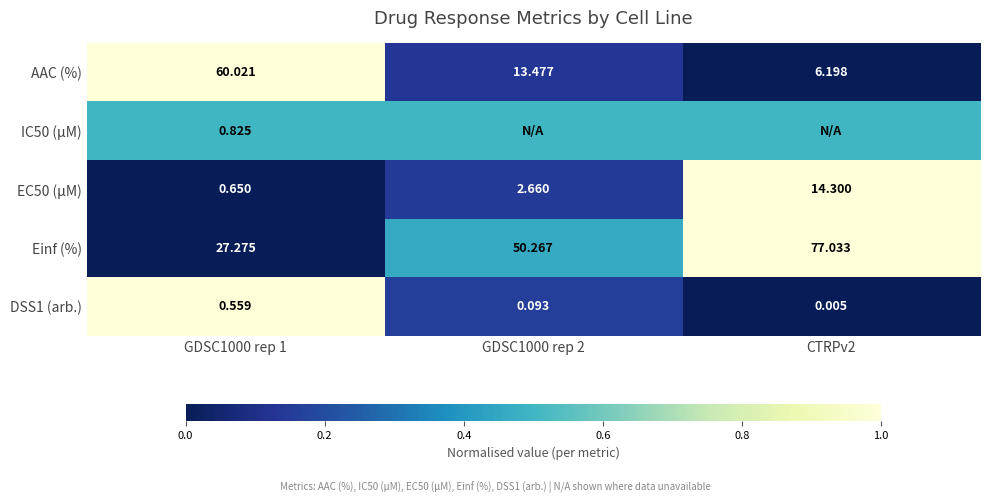

Which category has the highest value across all series?

GDSC1000 rep 1